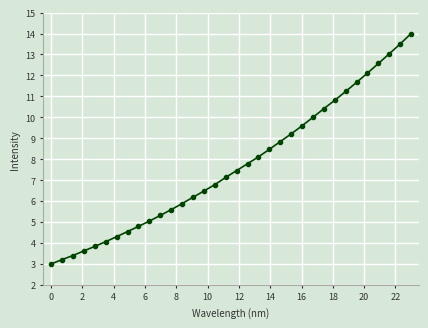

What is the difference between the maximum and minimum values?

11.0